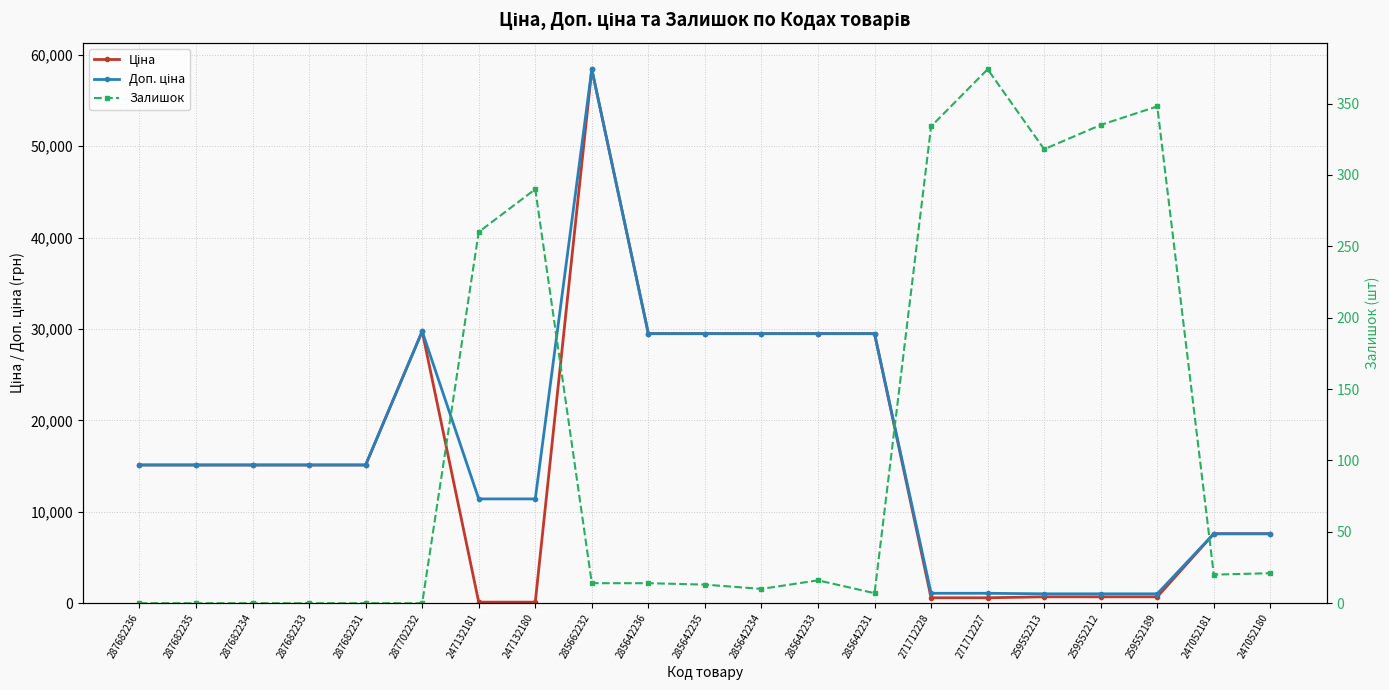

Reading right to left, list all the values displayed in this chart.

Ціна: 247052180=7596.5	247052181=7596.5	259552189=693.7	259552212=693.7	259552213=693.7	271712227=589.9	271712228=589.9	285642231=29491.5	285642233=29491.5	285642234=29491.5	285642235=29491.5	285642236=29491.5	285662232=58426.5	247132180=114.1	247132181=114.1	287702232=29747.2	287682231=15120.0	287682233=15120.0	287682234=15120.0	287682235=15120.0	287682236=15120.0
Доп. ціна: 247052180=7596.5	247052181=7596.5	259552189=1024.6	259552212=1024.6	259552213=1024.6	271712227=1081.7	271712228=1081.7	285642231=29491.5	285642233=29491.5	285642234=29491.5	285642235=29491.5	285642236=29491.5	285662232=58426.5	247132180=11410.0	247132181=11410.0	287702232=29747.2	287682231=15120.0	287682233=15120.0	287682234=15120.0	287682235=15120.0	287682236=15120.0
Залишок: 247052180=21.0	247052181=20.0	259552189=348.0	259552212=335.0	259552213=318.0	271712227=374.0	271712228=334.0	285642231=7.0	285642233=16.0	285642234=10.0	285642235=13.0	285642236=14.0	285662232=14.0	247132180=290.0	247132181=260.0	287702232=0.0	287682231=0.0	287682233=0.0	287682234=0.0	287682235=0.0	287682236=0.0